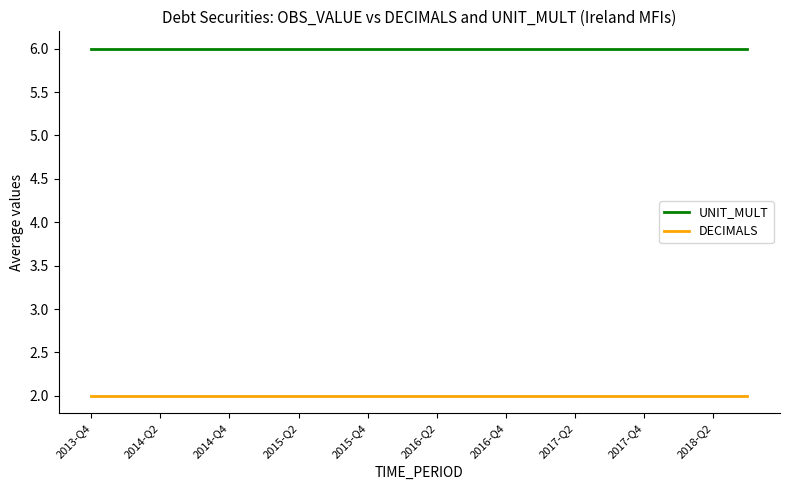

Count the number of data series in this chart.

2